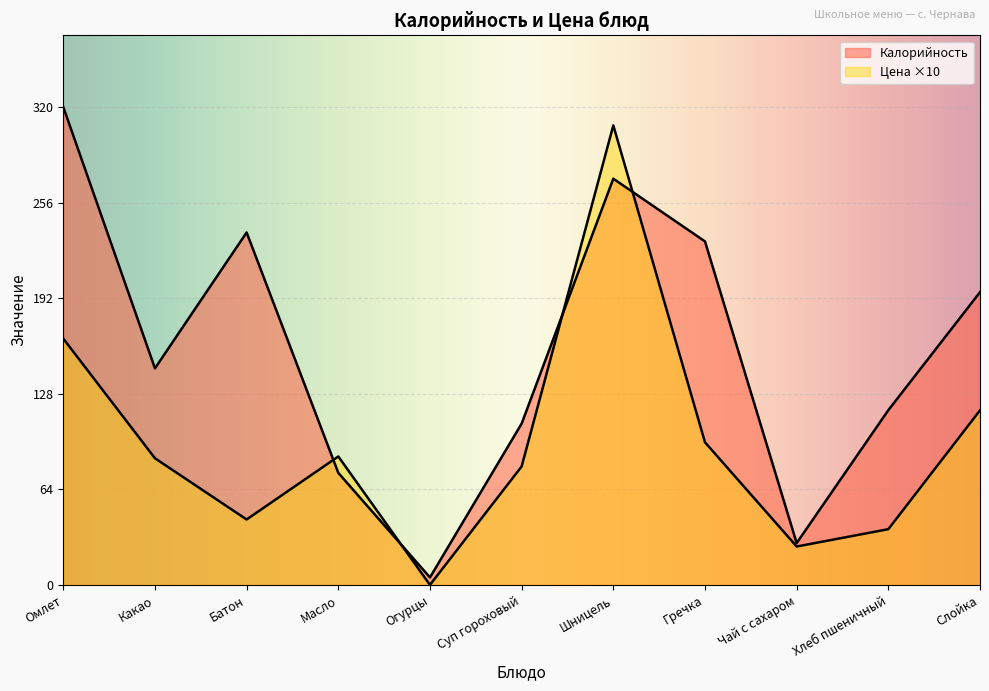

Which series ends up on top after the final intersection of Калорийность and Цена?

Калорийность